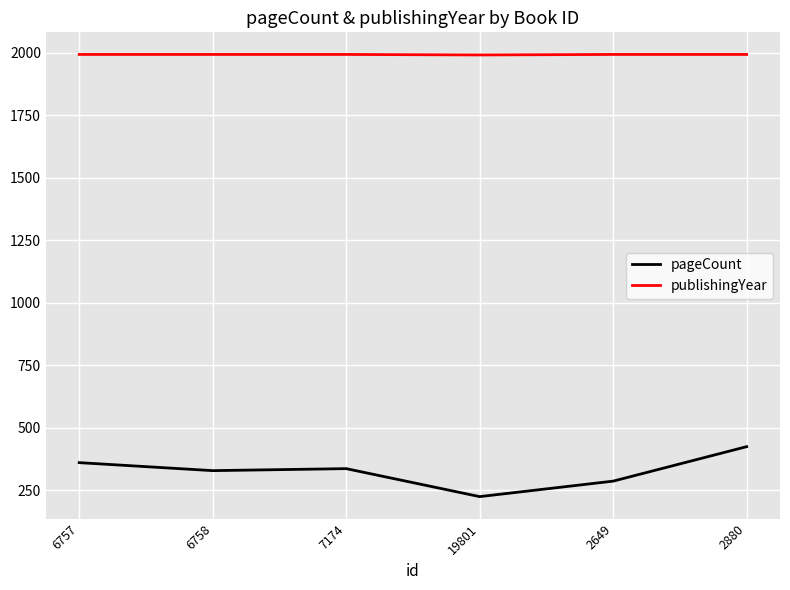

What is the difference between the highest and lowest values at 2649?

1708